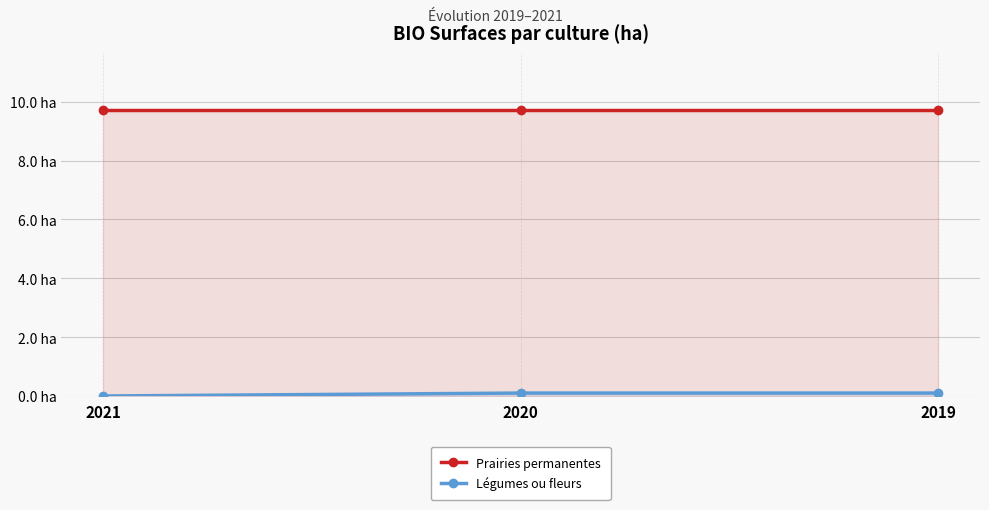

Reading left to right, extract all data points from this chart.

Prairies permanentes: 9.7	9.7	9.7
Légumes ou fleurs: 0.0	0.1	0.1